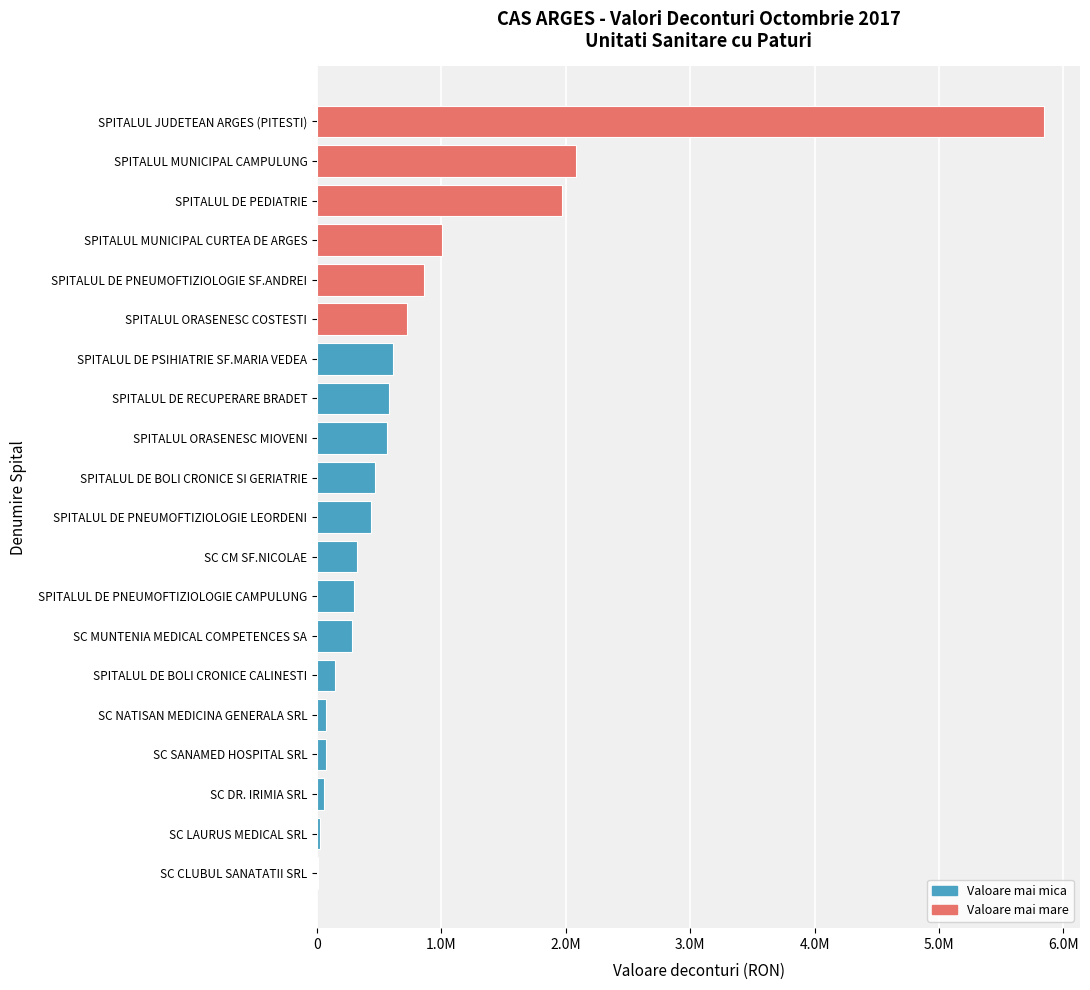

Which category has the highest value across all series?

SPITALUL JUDETEAN ARGES (PITESTI)